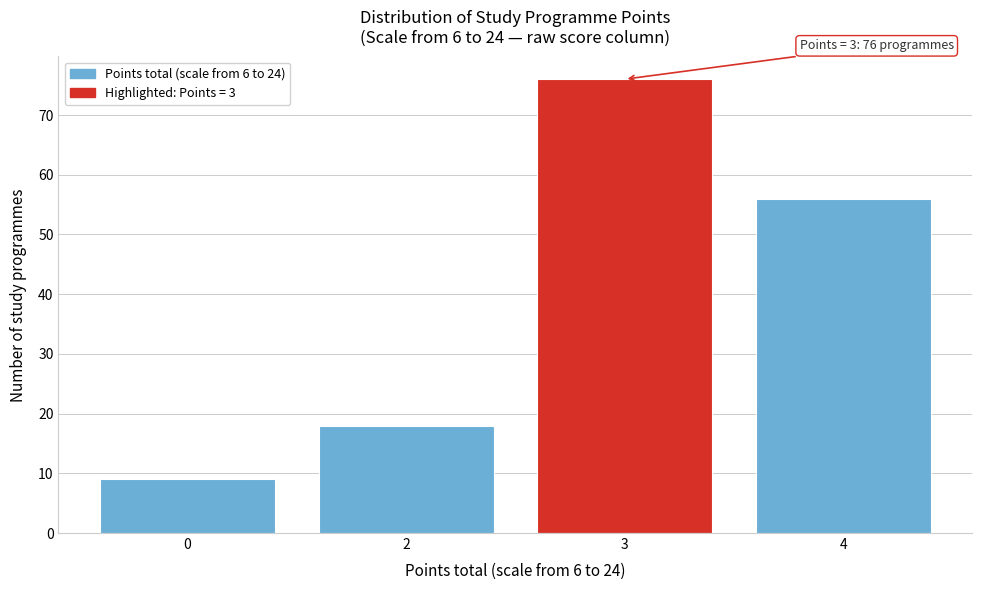

Reading right to left, what are all the values shown in this chart?

4=56	3=76	2=18	0=9